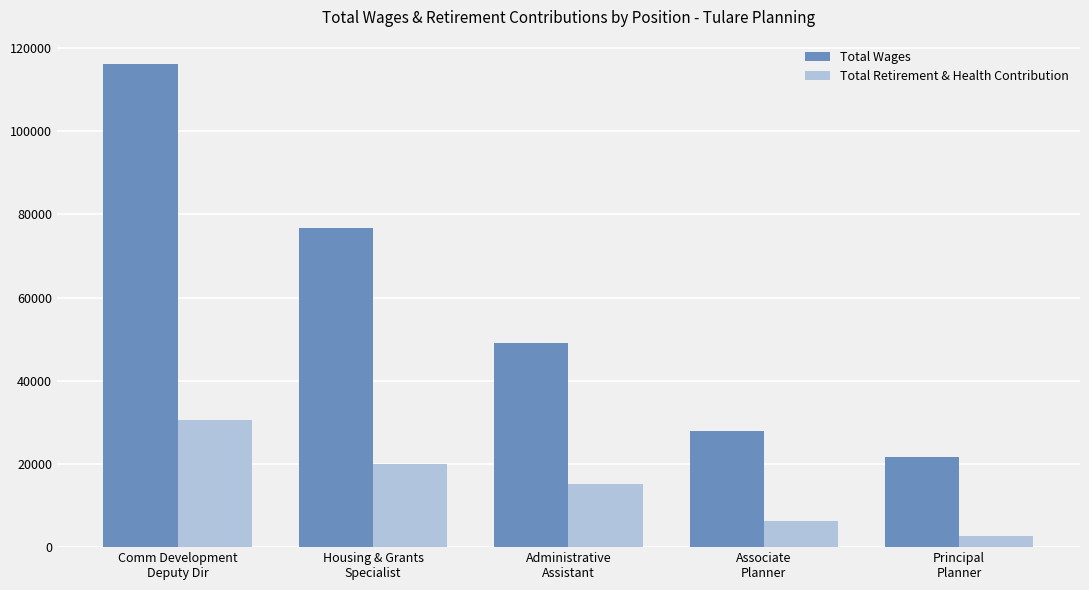

At which label is Total Retirement & Health Contribution closest to 16685?

Administrative
Assistant